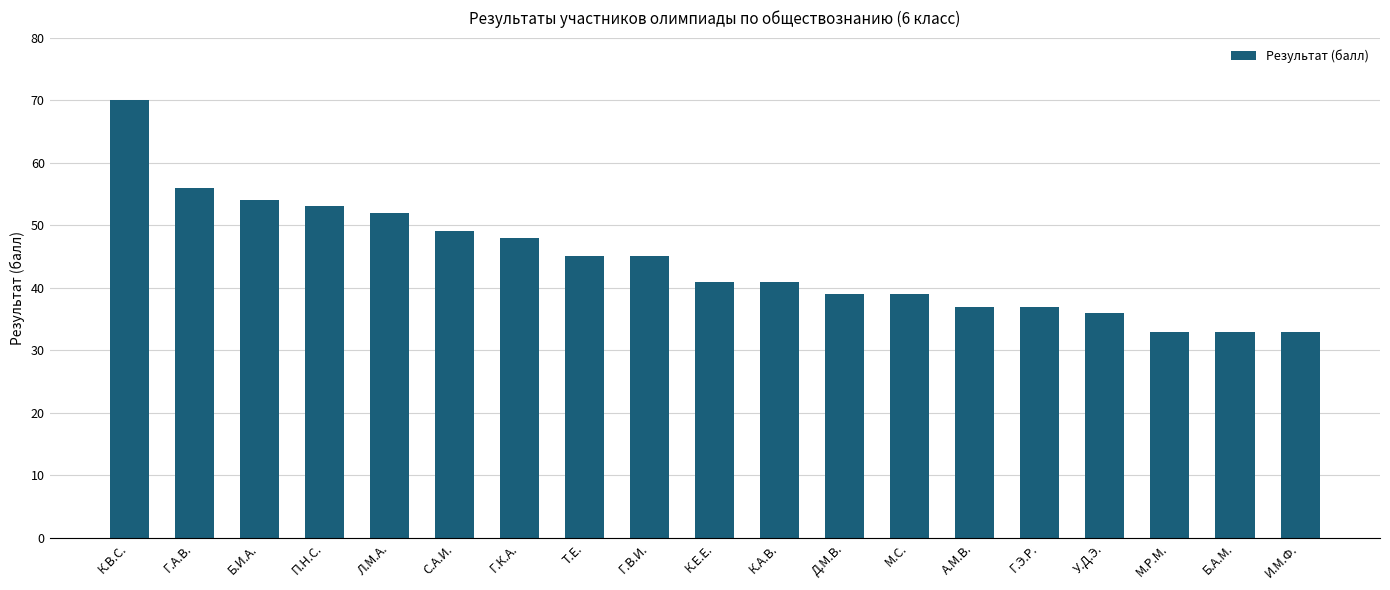

Reading right to left, what are all the values shown in this chart?

33	33	33	36	37	37	39	39	41	41	45	45	48	49	52	53	54	56	70